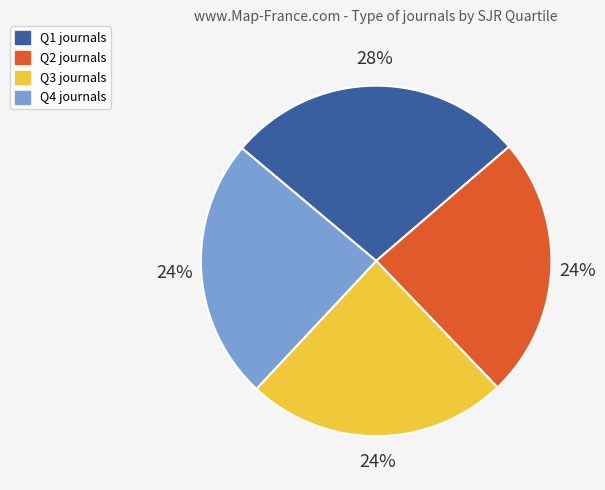

What percentage is the Q1 slice, to the nearest percent?

28%